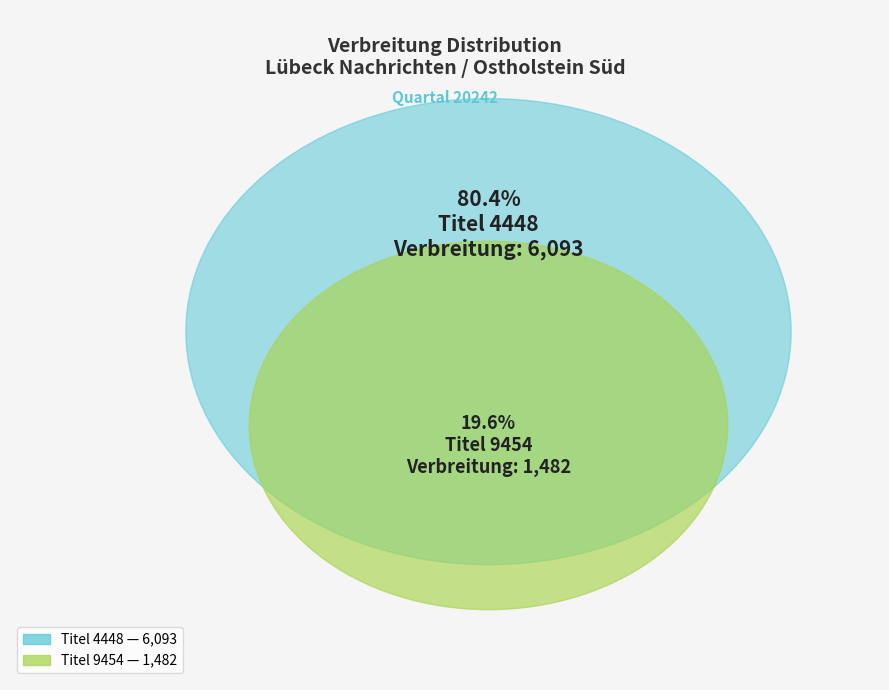

Is there a majority slice in this chart?

Yes